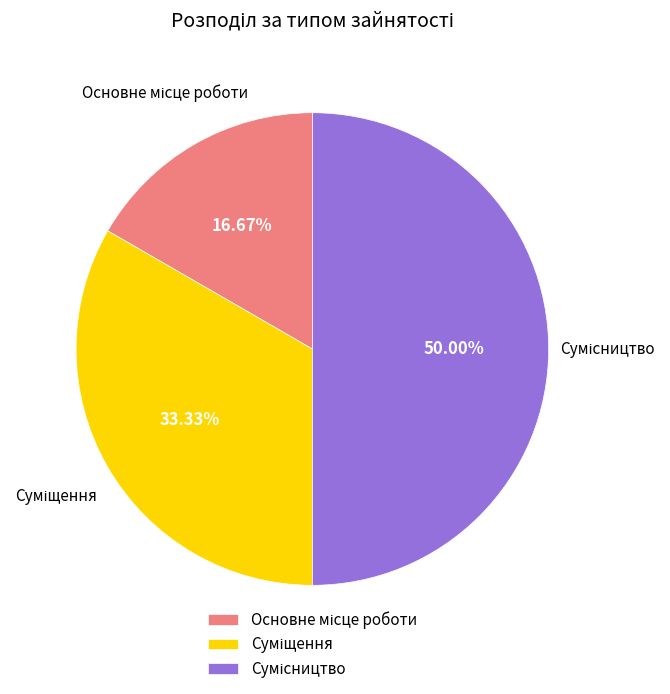

Count the number of slices in the pie.

3